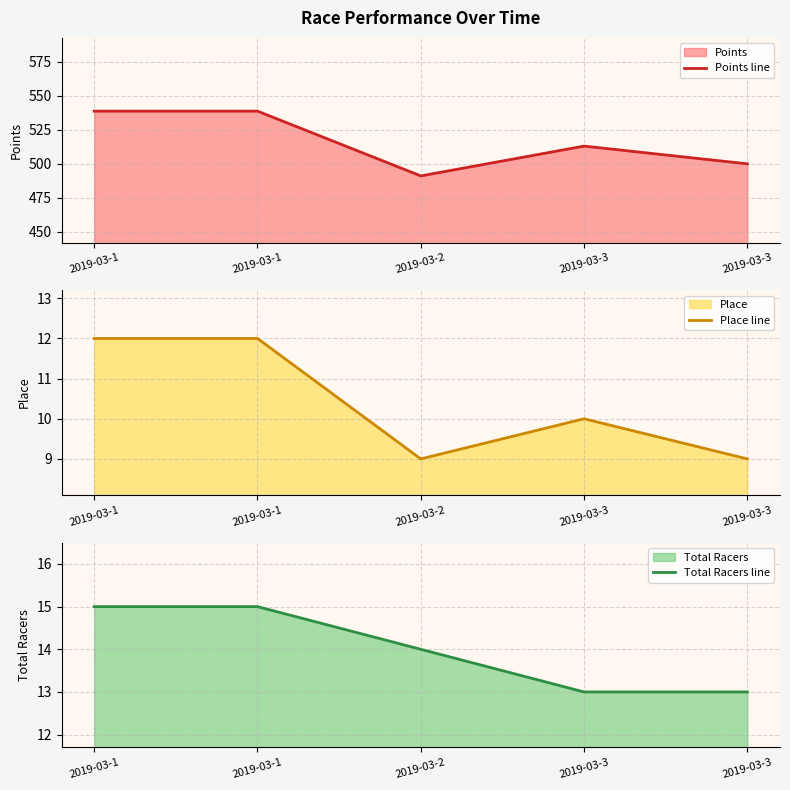

Reading left to right, list all the values displayed in this chart.

Points line: 538.8	538.8	491.2	513.1	500.1
Place line: 12.0	12.0	9.0	10.0	9.0
Total Racers line: 15.0	15.0	14.0	13.0	13.0